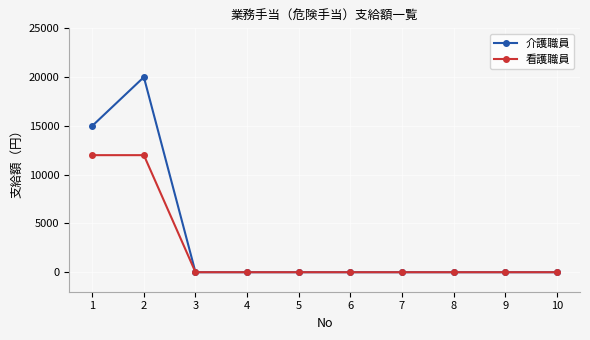

Does the chart have visible grid lines?

Yes